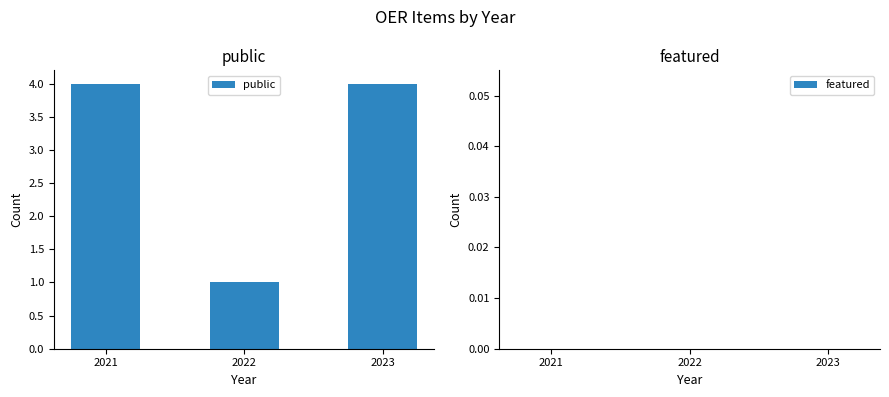

Where is the data nearest to the value 2?

2022